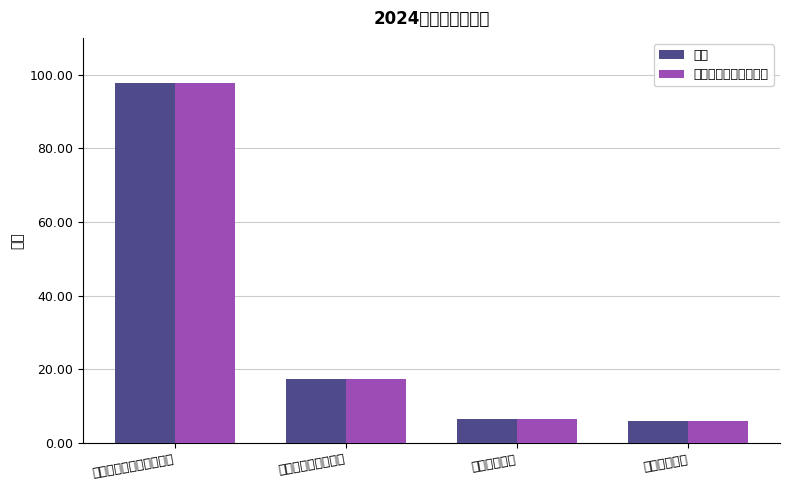

Reading right to left, what are all the values shown in this chart?

总计: 6.0	6.5	17.4	97.7
一般公共预算拨款收入: 6.0	6.5	17.4	97.7